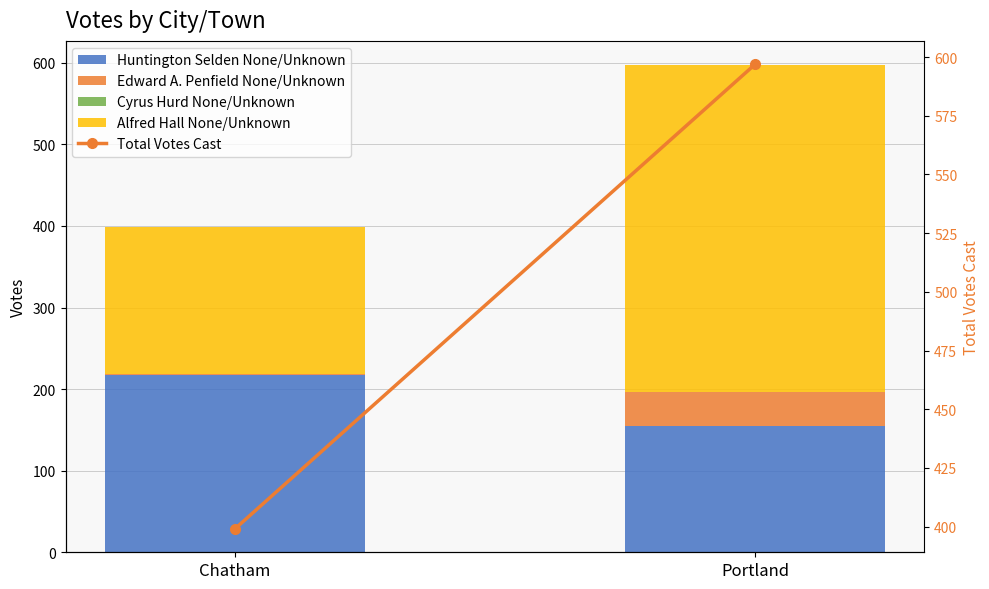

The value of Alfred Hall None/Unknown at Portland is 553. True or false?

False